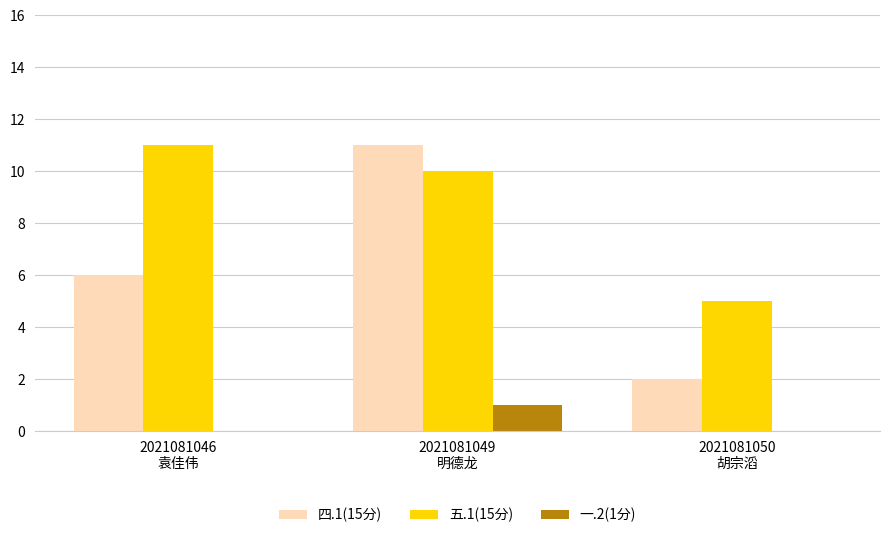

Is the value of 五.1(15分) at 2021081050
胡宗滔 greater than the value of 四.1(15分) at 2021081050
胡宗滔?

Yes